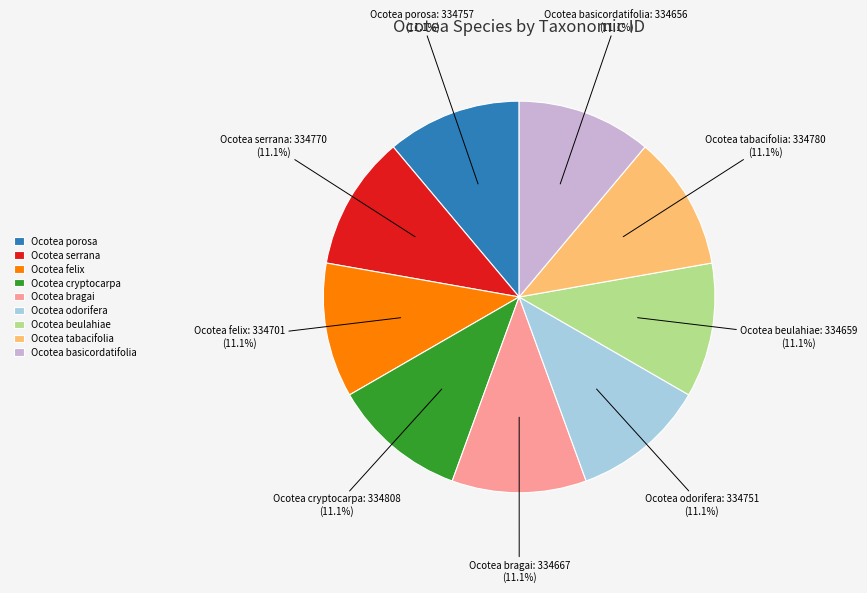

True or false: Ocotea serrana accounts for 11% of the total.

True